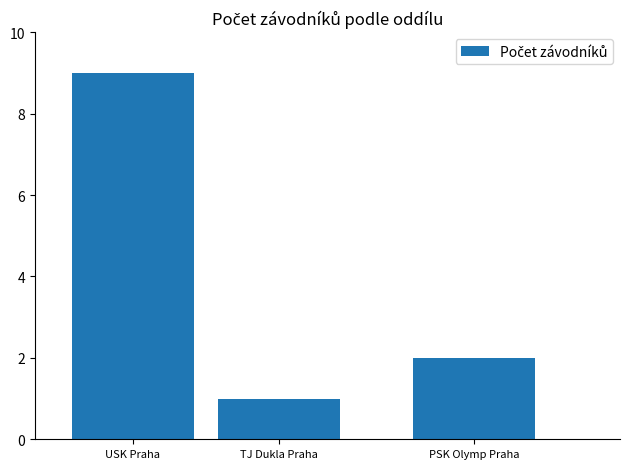

What is the average value?

4